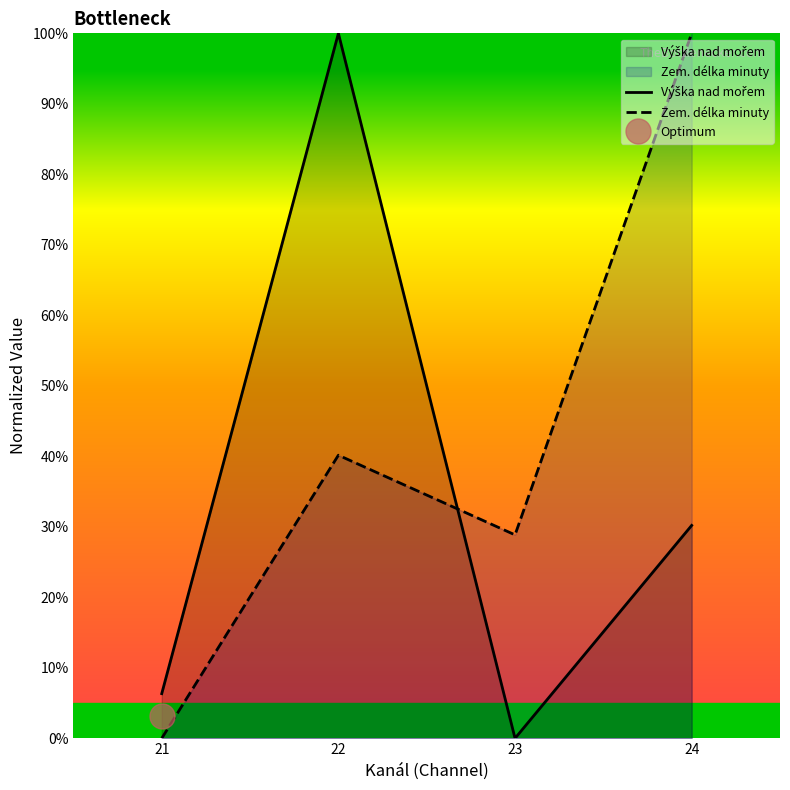

At which label does Zem. délka minuty first exceed 40?

22